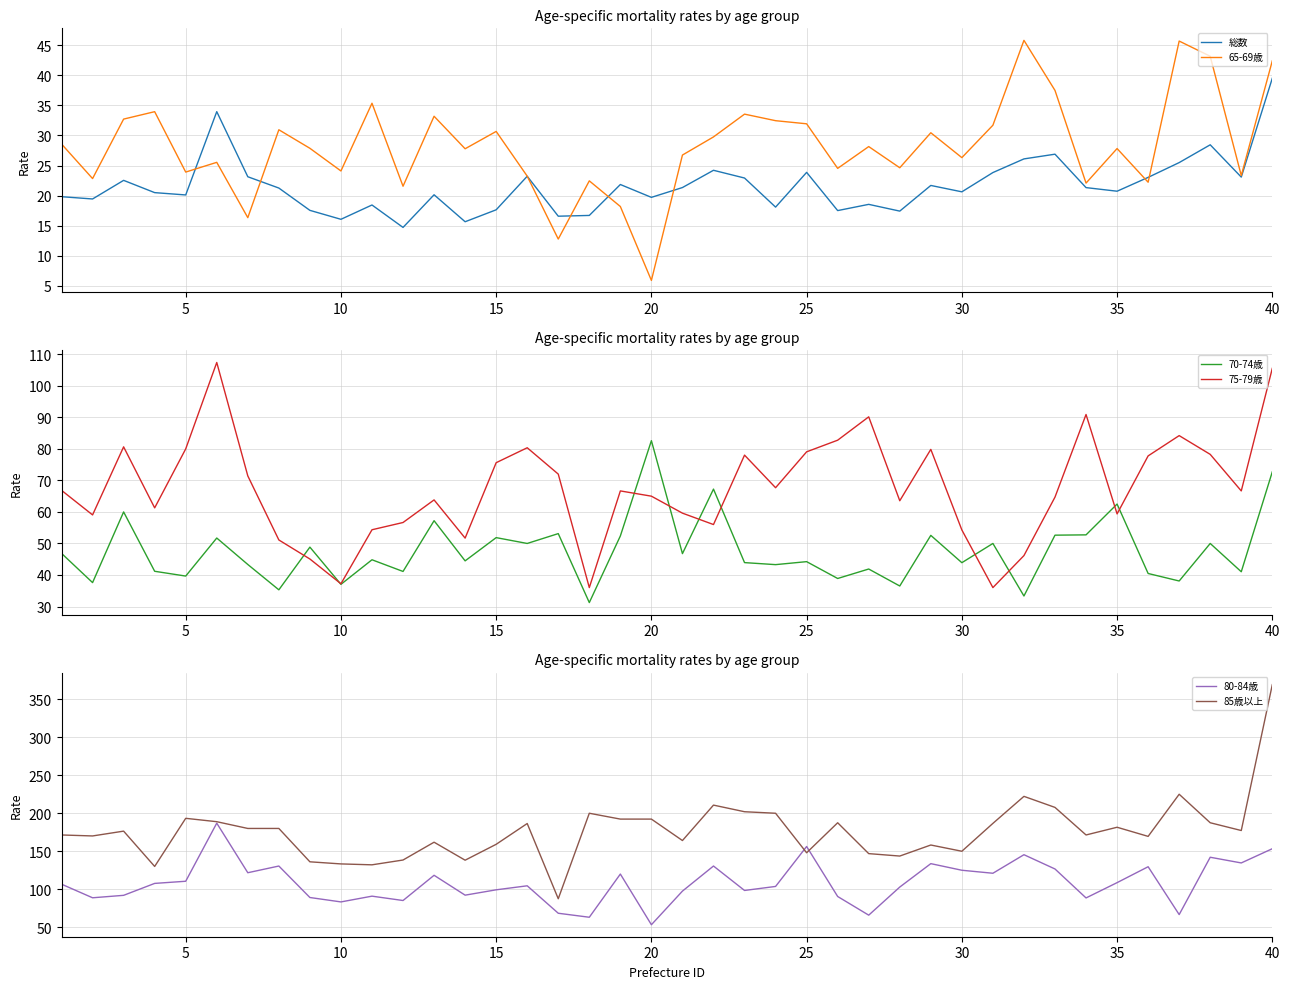

What is the minimum value for 総数?

14.7